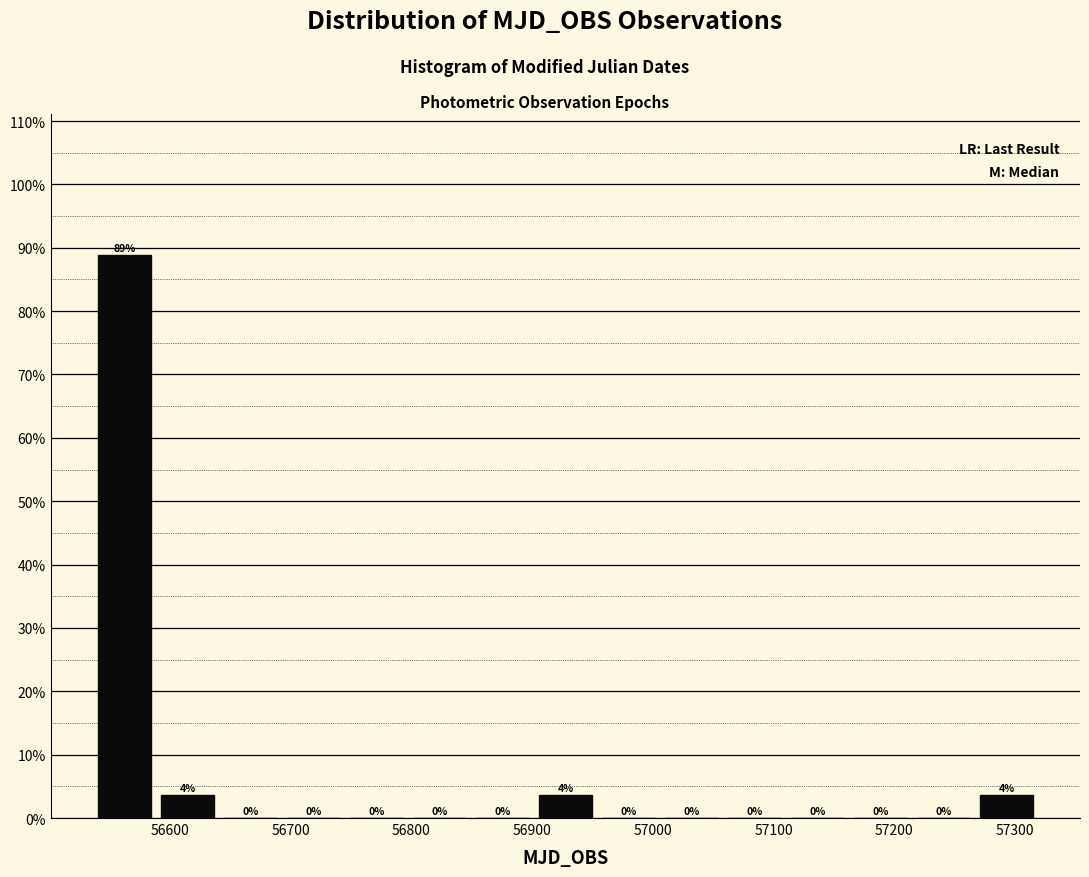

Which range on the x-axis has the tallest bar?

56540 to 56590